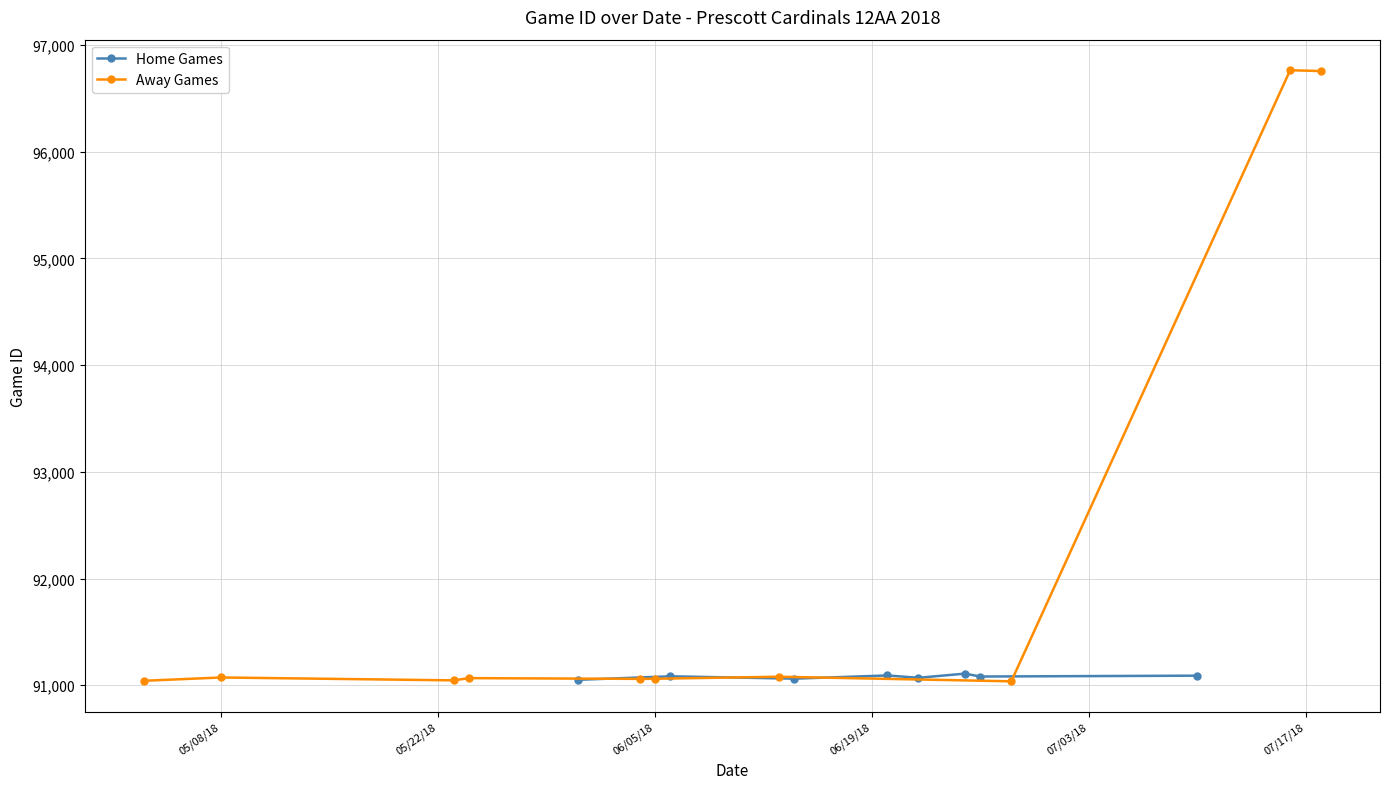

What is the minimum value for Away Games?

91037